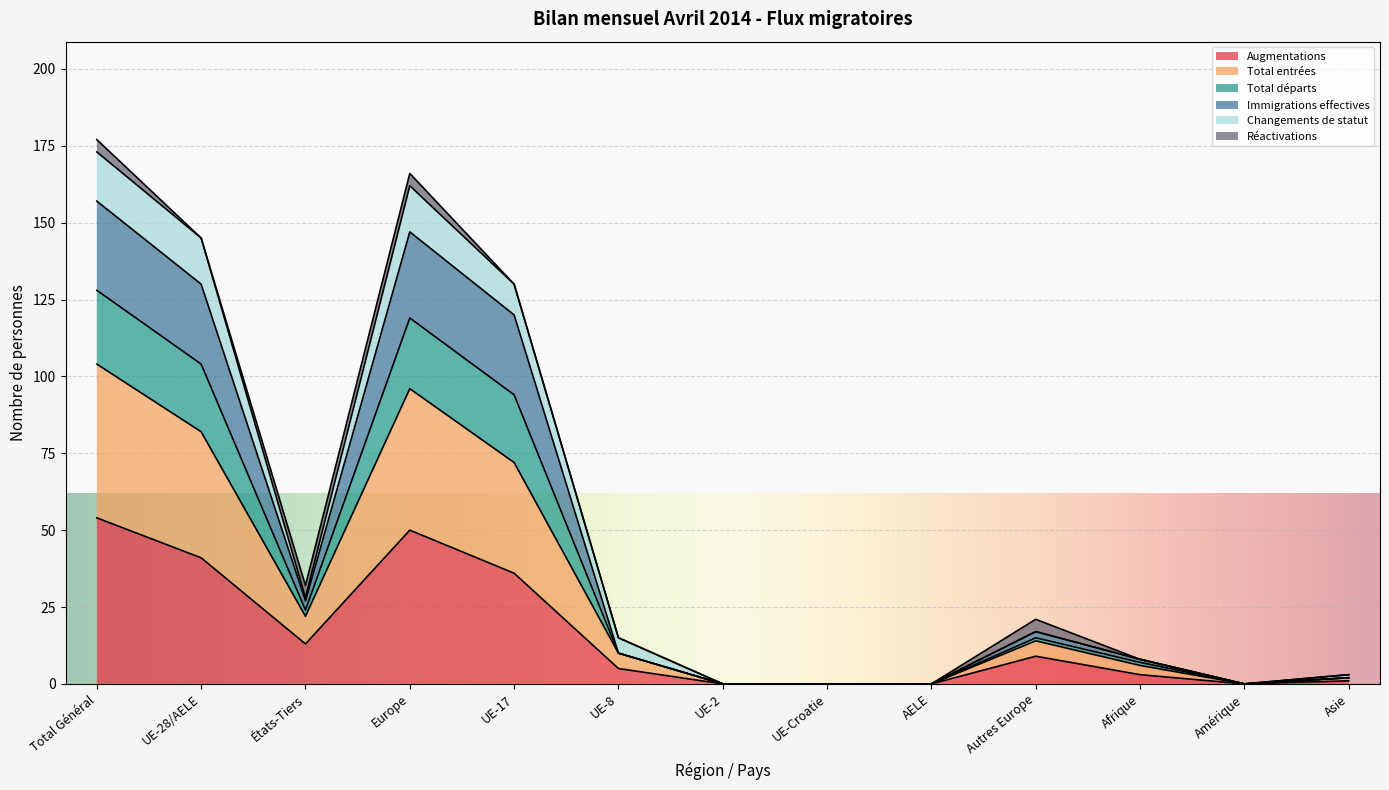

Which series changed the most between AELE and Asie?

Total entrées